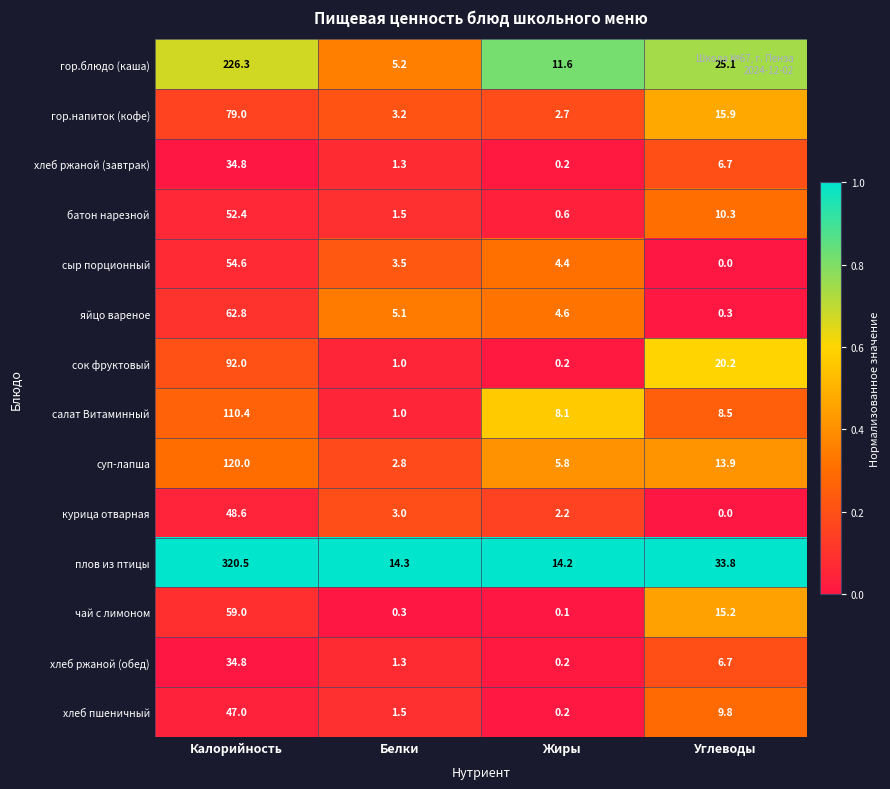

True or false: салат Витаминный has a value of 1.0 at Белки.

True